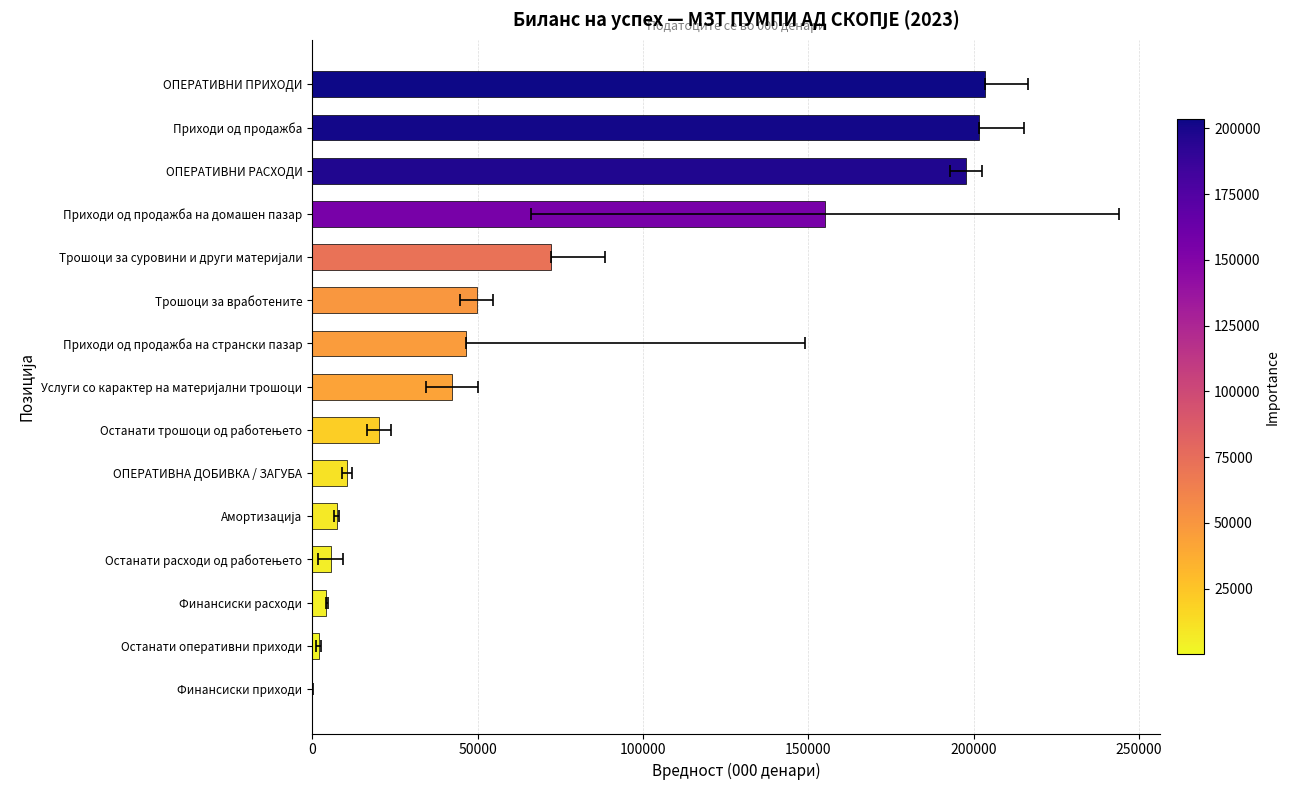

Between ОПЕРАТИВНИ ПРИХОДИ and Финансиски приходи, which is larger?

ОПЕРАТИВНИ ПРИХОДИ